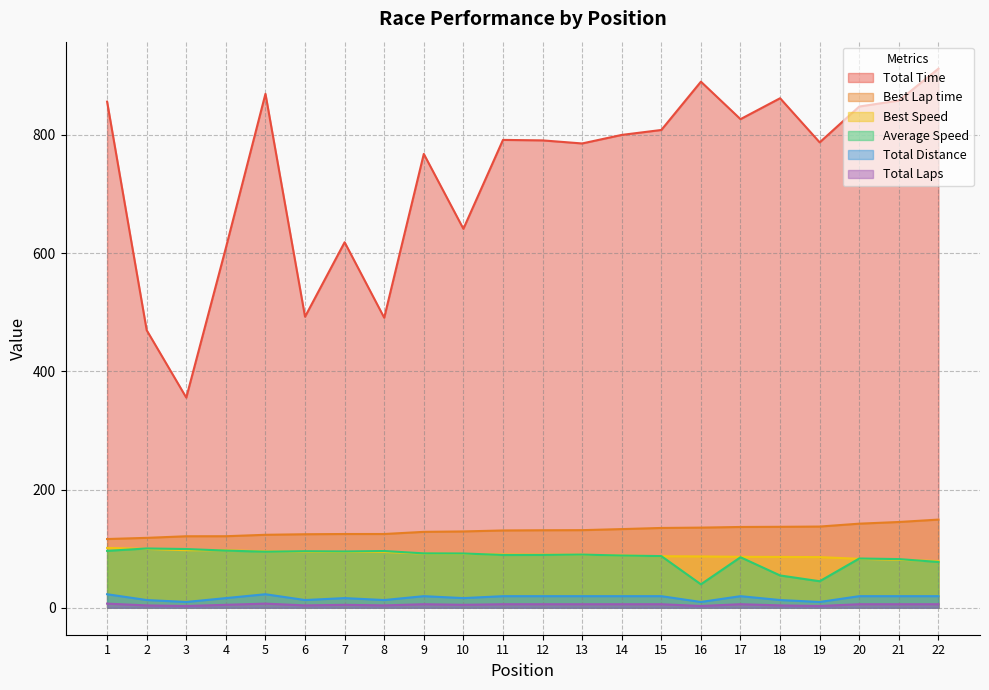

The value of Total Time at 9 is 767.7. True or false?

True